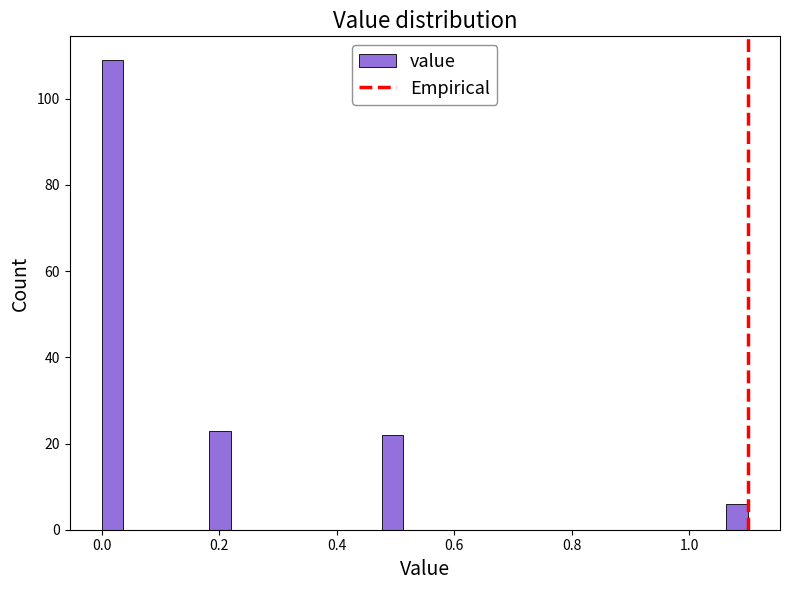

Around what value on the x-axis is the tallest bar? Give the approximate position of its centre, as read against the axis.

0.02